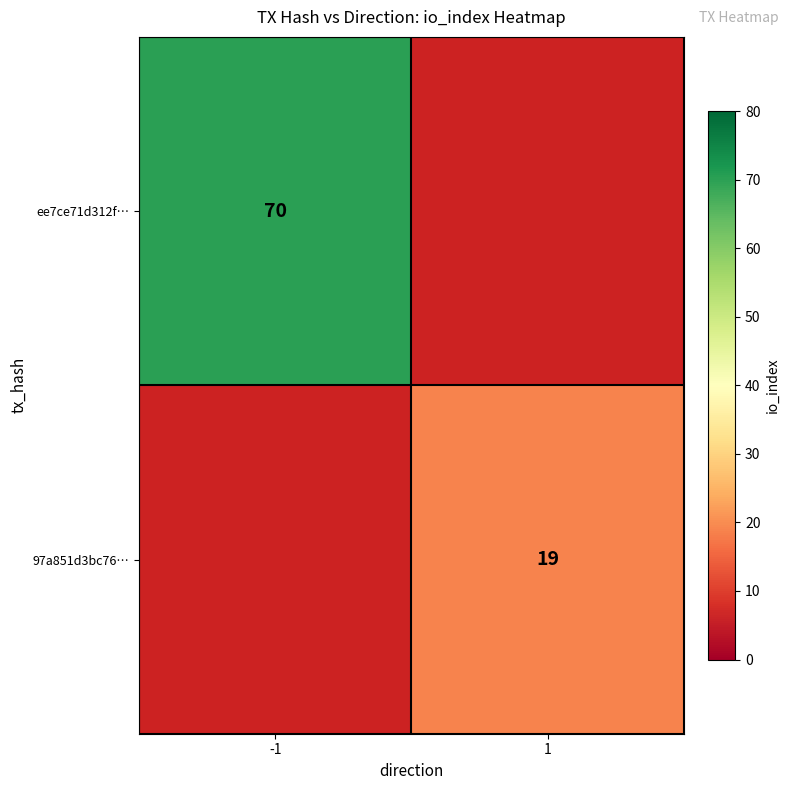

The 97a851d3bc76… series shows 19 at 1. True or false?

True